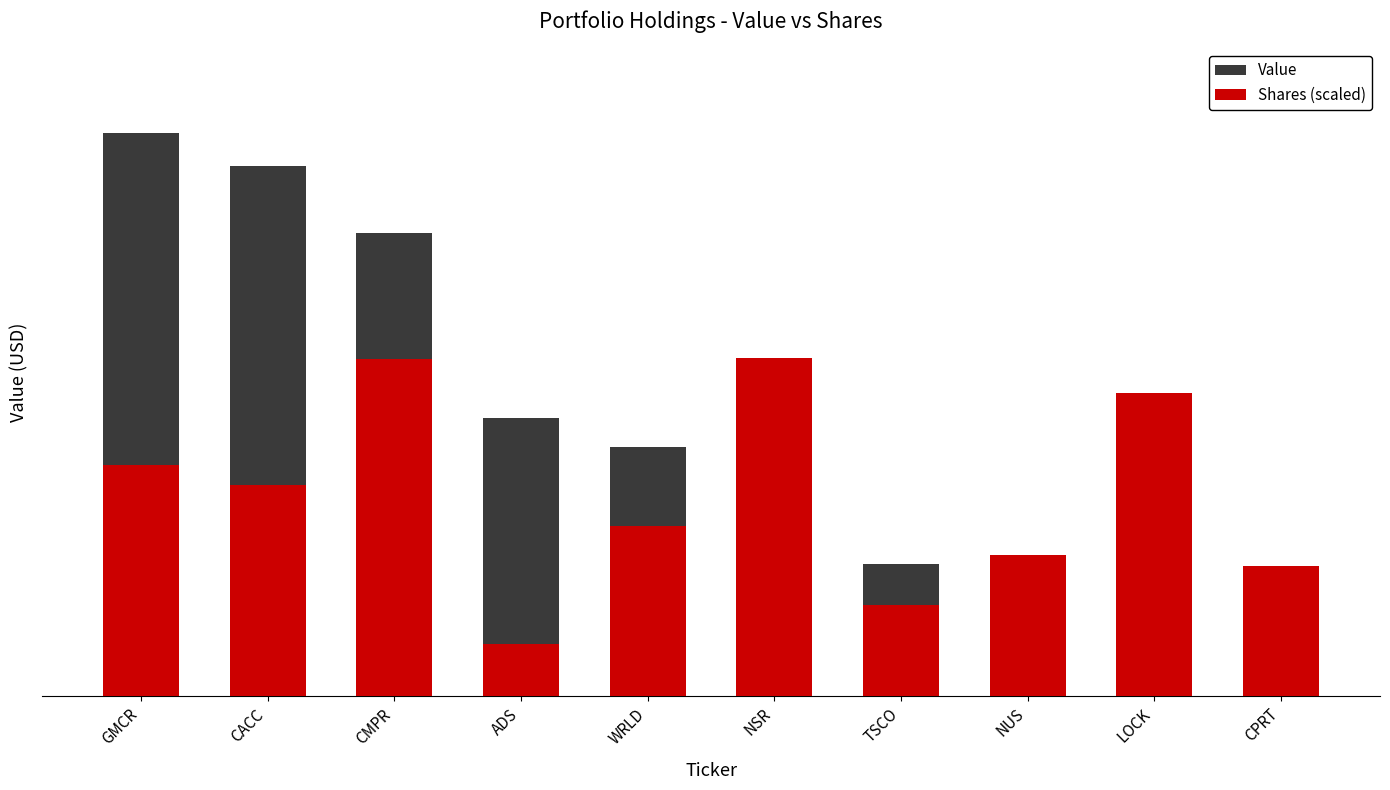

Which series has the largest range (max minus min)?

Value